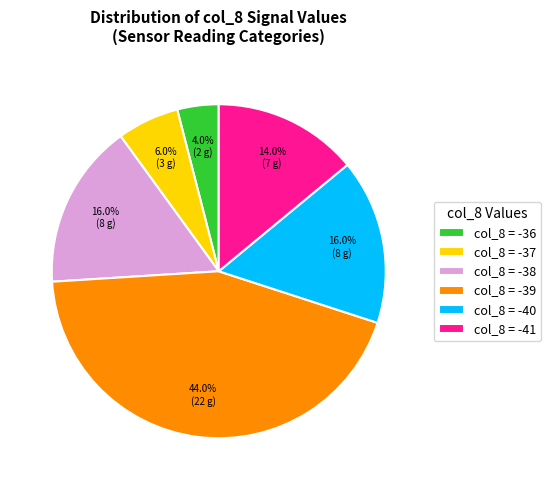

Which category has the biggest portion of the pie?

col_8 = -39